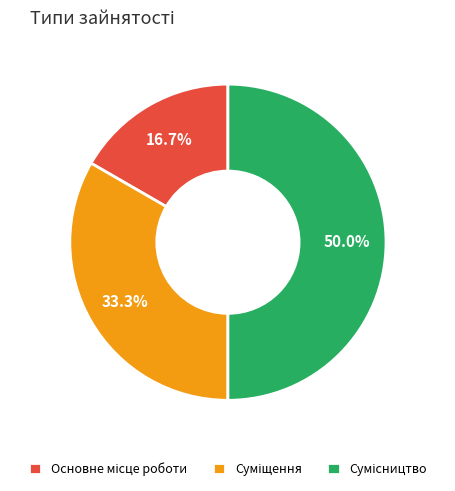

To the nearest percent, what portion does Сумісництво represent?

50%